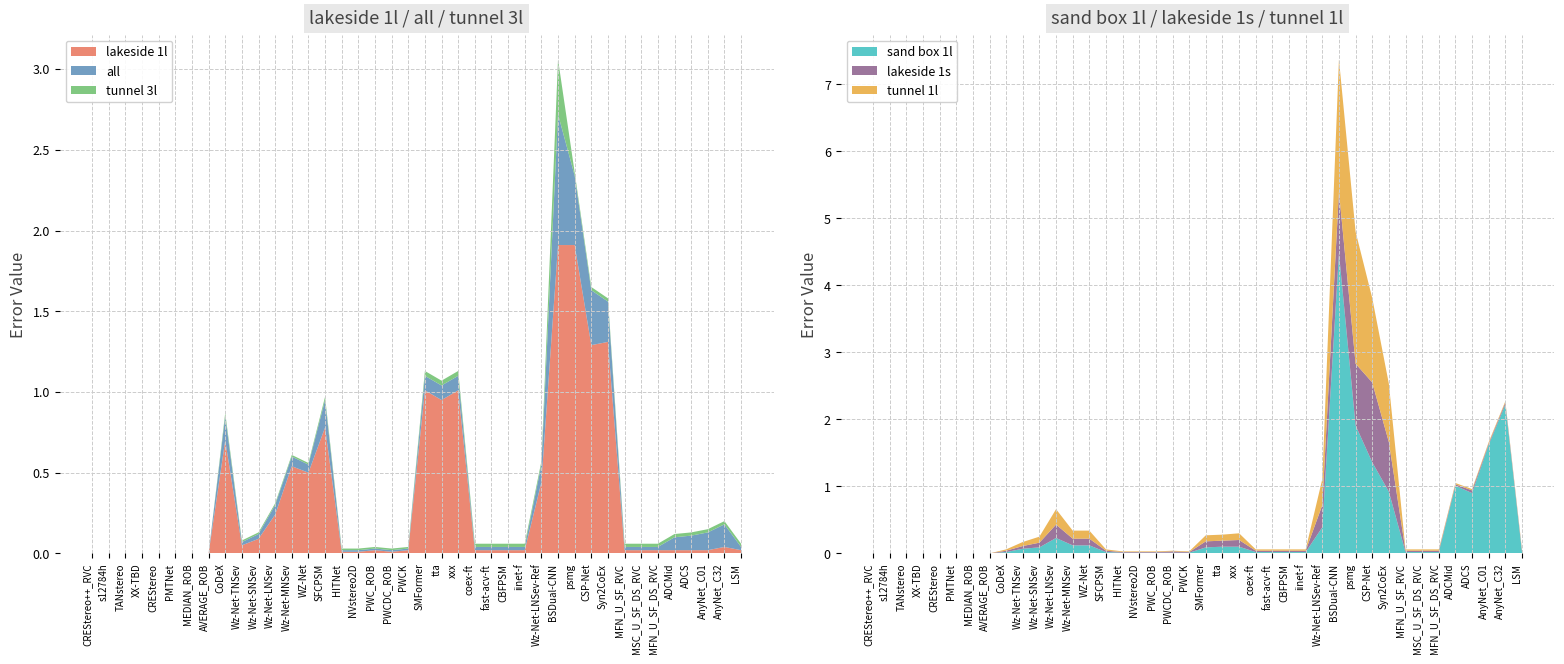

Reading right to left, list all the values displayed in this chart.

lakeside 1l: 0.0	0.0	0.0	0.0	0.0	0.0	0.0	0.0	1.3	1.3	1.9	1.9	0.4	0.0	0.0	0.0	0.0	1.0	0.9	1.0	0.0	0.0	0.0	0.0	0.0	0.8	0.5	0.5	0.2	0.1	0.1	0.7	0.0	0.0	0.0	0.0	0.0	0.0	0.0	0.0
sand box 1l: 0.0	2.2	1.6	0.9	1.0	0.0	0.0	0.0	0.9	1.4	1.9	4.5	0.4	0.0	0.0	0.0	0.0	0.1	0.1	0.1	0.0	0.0	0.0	0.0	0.0	0.0	0.1	0.1	0.2	0.1	0.1	0.0	0.0	0.0	0.0	0.0	0.0	0.0	0.0	0.0
all: 0.0	0.1	0.1	0.1	0.1	0.0	0.0	0.0	0.2	0.3	0.4	0.8	0.1	0.0	0.0	0.0	0.0	0.1	0.1	0.1	0.0	0.0	0.0	0.0	0.0	0.2	0.1	0.1	0.1	0.0	0.0	0.1	0.0	0.0	0.0	0.0	0.0	0.0	0.0	0.0
lakeside 1s: 0.0	0.0	0.0	0.0	0.0	0.0	0.0	0.0	0.7	1.2	0.9	0.9	0.3	0.0	0.0	0.0	0.0	0.1	0.1	0.1	0.0	0.0	0.0	0.0	0.0	0.0	0.1	0.1	0.2	0.1	0.0	0.0	0.0	0.0	0.0	0.0	0.0	0.0	0.0	0.0
tunnel 3l: 0.0	0.0	0.0	0.0	0.0	0.0	0.0	0.0	0.0	0.0	0.0	0.3	0.0	0.0	0.0	0.0	0.0	0.0	0.0	0.0	0.0	0.0	0.0	0.0	0.0	0.0	0.0	0.0	0.0	0.0	0.0	0.0	0.0	0.0	0.0	0.0	0.0	0.0	0.0	0.0
tunnel 1l: 0.0	0.0	0.0	0.0	0.0	0.0	0.0	0.0	0.9	1.3	2.0	2.0	0.4	0.0	0.0	0.0	0.0	0.1	0.1	0.1	0.0	0.0	0.0	0.0	0.0	0.0	0.1	0.1	0.2	0.1	0.1	0.0	0.0	0.0	0.0	0.0	0.0	0.0	0.0	0.0